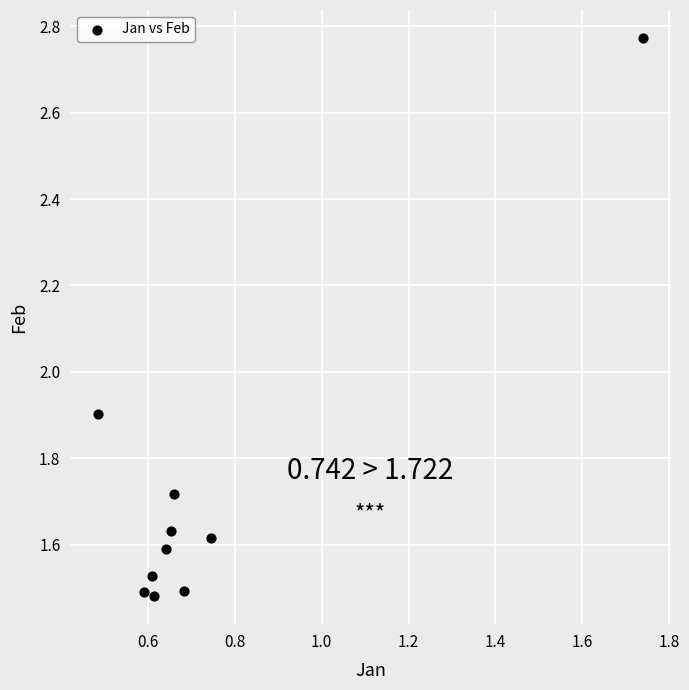

What is the average X value?

0.7